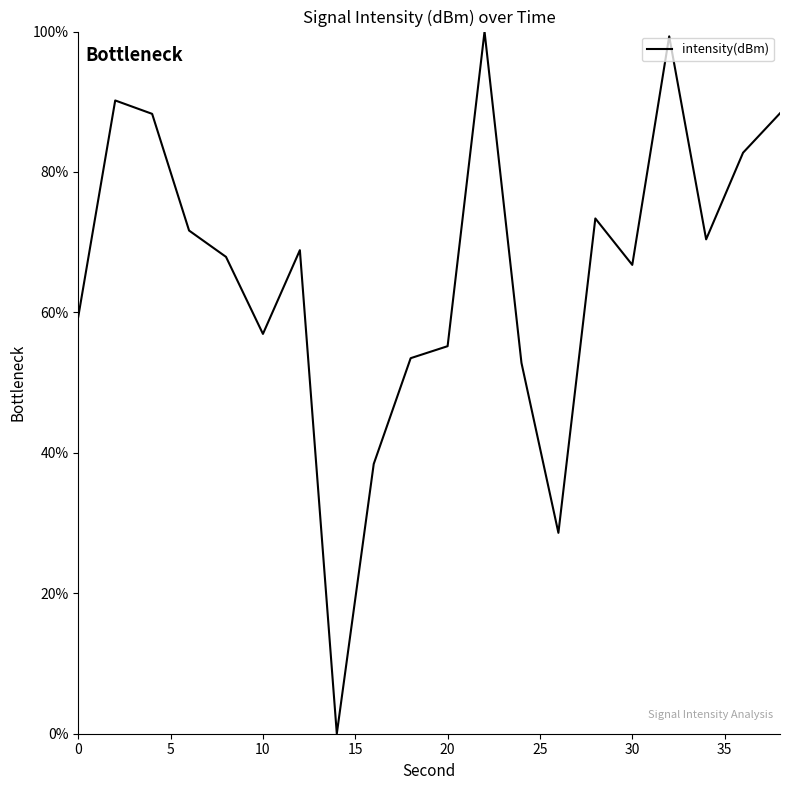

List the labels in order of value, largest first.

22, 32, 2, 38, 4, 36, 28, 6, 34, 12, 8, 30, 0, 10, 20, 18, 24, 16, 26, 14